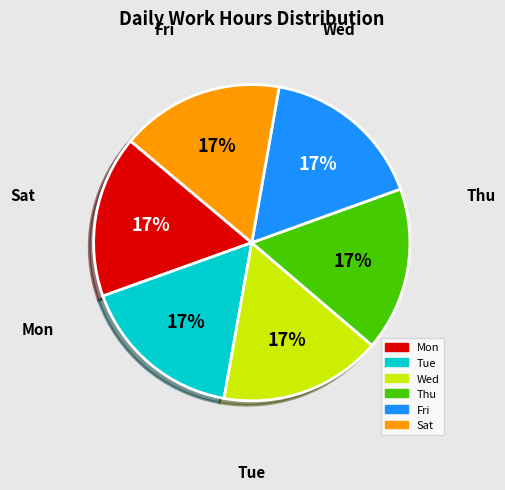

Does any single category account for the majority?

No